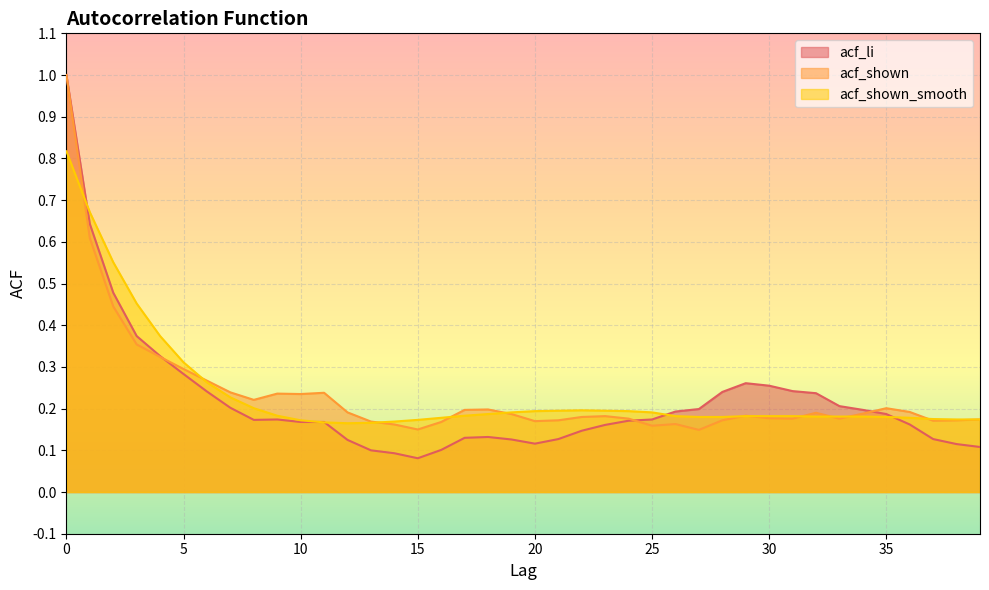

Reading right to left, what are all the values shown in this chart?

acf_li: 0.1	0.1	0.1	0.2	0.2	0.2	0.2	0.2	0.2	0.3	0.3	0.2	0.2	0.2	0.2	0.2	0.2	0.1	0.1	0.1	0.1	0.1	0.1	0.1	0.1	0.1	0.1	0.1	0.2	0.2	0.2	0.2	0.2	0.2	0.3	0.3	0.4	0.5	0.6	1.0
acf_shown: 0.2	0.2	0.2	0.2	0.2	0.2	0.2	0.2	0.2	0.2	0.2	0.2	0.1	0.2	0.2	0.2	0.2	0.2	0.2	0.2	0.2	0.2	0.2	0.2	0.1	0.2	0.2	0.2	0.2	0.2	0.2	0.2	0.2	0.3	0.3	0.3	0.4	0.4	0.6	1.0
acf_shown_smooth: 0.2	0.2	0.2	0.2	0.2	0.2	0.2	0.2	0.2	0.2	0.2	0.2	0.2	0.2	0.2	0.2	0.2	0.2	0.2	0.2	0.2	0.2	0.2	0.2	0.2	0.2	0.2	0.2	0.2	0.2	0.2	0.2	0.2	0.3	0.3	0.4	0.5	0.6	0.7	0.8